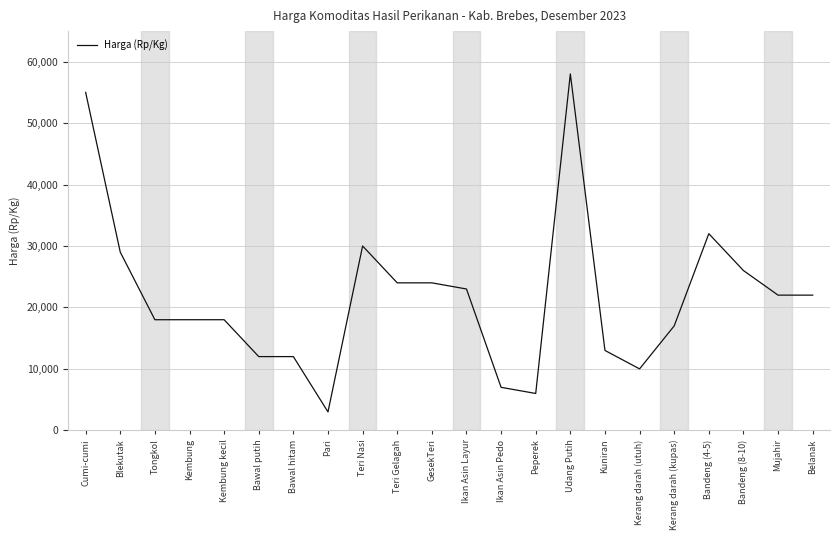

Reading right to left, list all the values displayed in this chart.

22000	22000	26000	32000	17000	10000	13000	58000	6000	7000	23000	24000	24000	30000	3000	12000	12000	18000	18000	18000	29000	55000